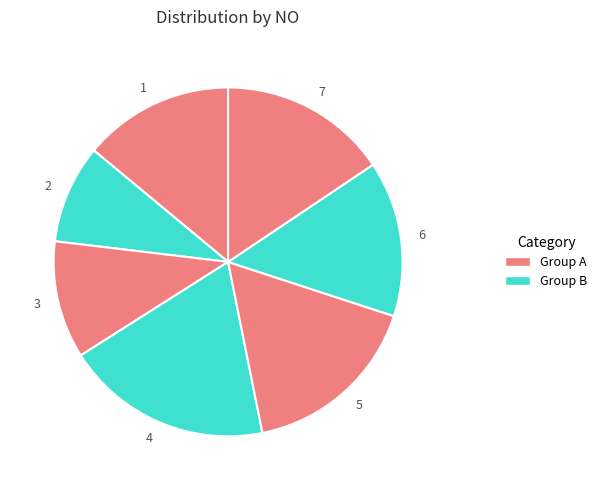

Approximately how many times larger is the value at 1 compared to 2?

1.5